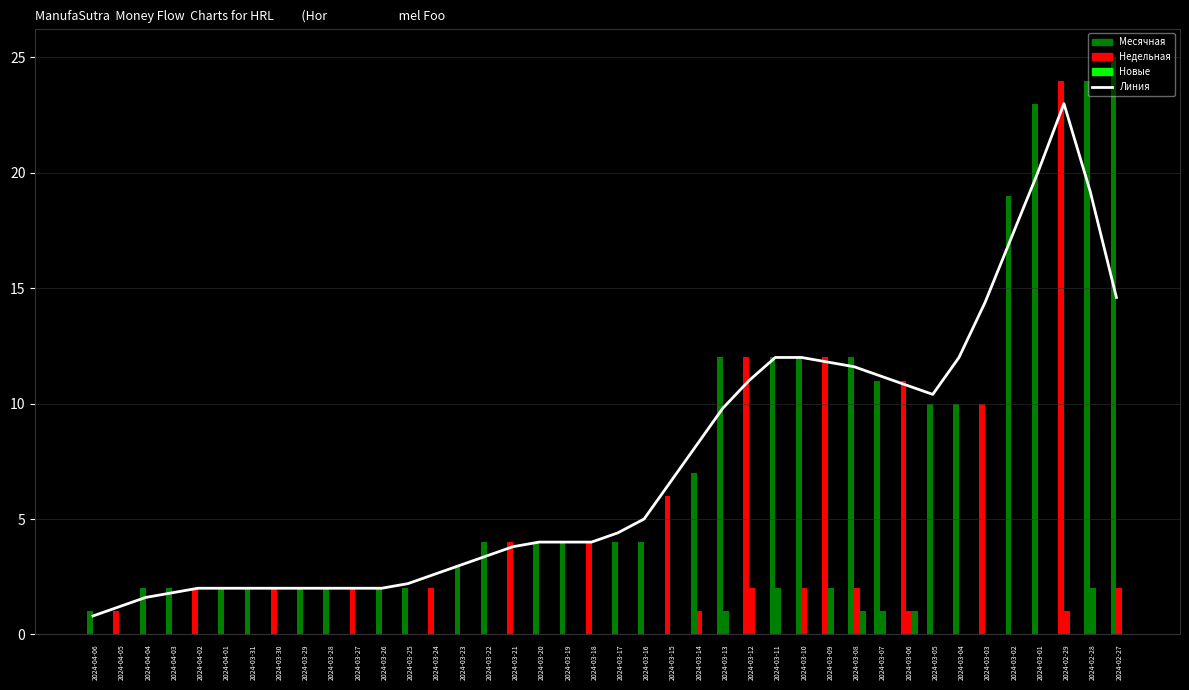

Reading left to right, transcribe all the data shown in this chart.

0.8	1.2	1.6	1.8	2.0	2.0	2.0	2.0	2.0	2.0	2.0	2.0	2.2	2.6	3.0	3.4	3.8	4.0	4.0	4.0	4.4	5.0	6.6	8.2	9.8	11.0	12.0	12.0	11.8	11.6	11.2	10.8	10.4	12.0	14.4	17.2	20.0	23.0	19.2	14.6